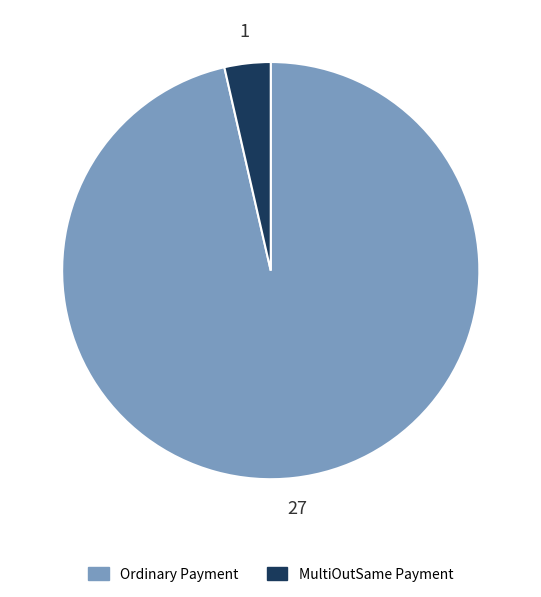

Rank the categories by value from highest to lowest.

Ordinary Payment, MultiOutSame Payment